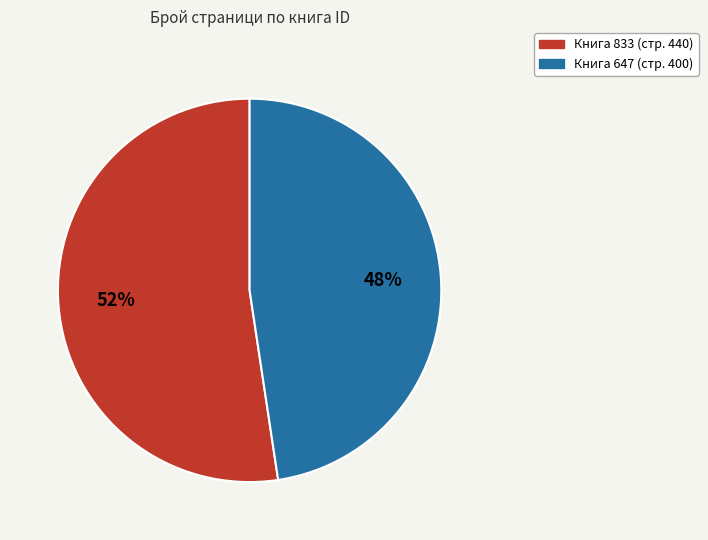

Does any single category account for the majority?

Yes